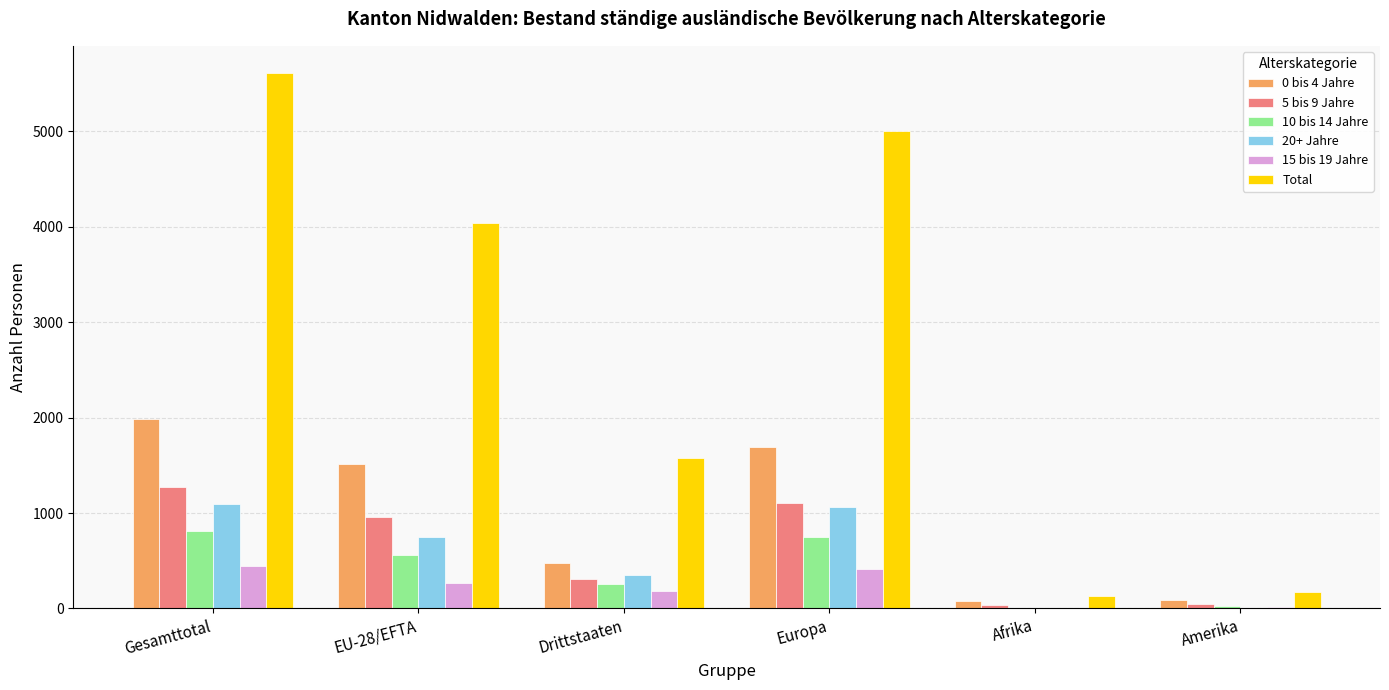

Between Gesamttotal and EU-28/EFTA, which series saw the biggest shift?

Total